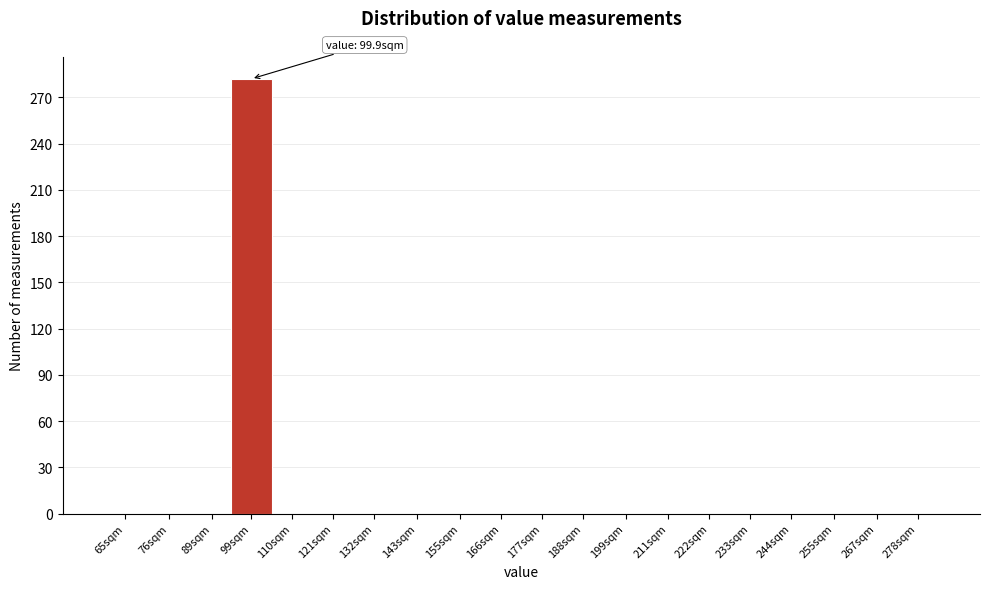

Reading left to right, transcribe all the data shown in this chart.

65sqm=0	76sqm=0	89sqm=0	99sqm=282	110sqm=0	121sqm=0	132sqm=0	143sqm=0	155sqm=0	166sqm=0	177sqm=0	188sqm=0	199sqm=0	211sqm=0	222sqm=0	233sqm=0	244sqm=0	255sqm=0	267sqm=0	278sqm=0